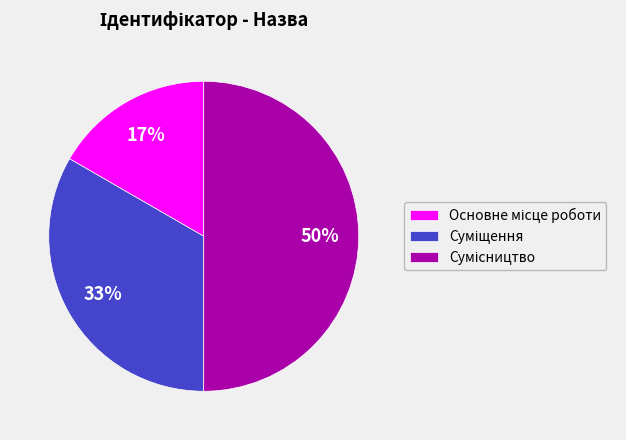

To the nearest percent, what is the difference between the largest and smallest slice percentages?

33%